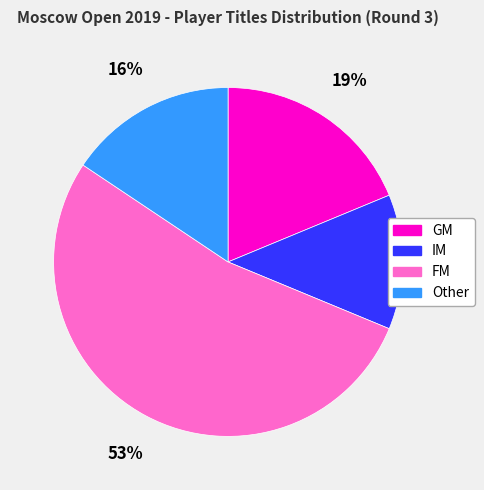

How many segments does this pie chart have?

4